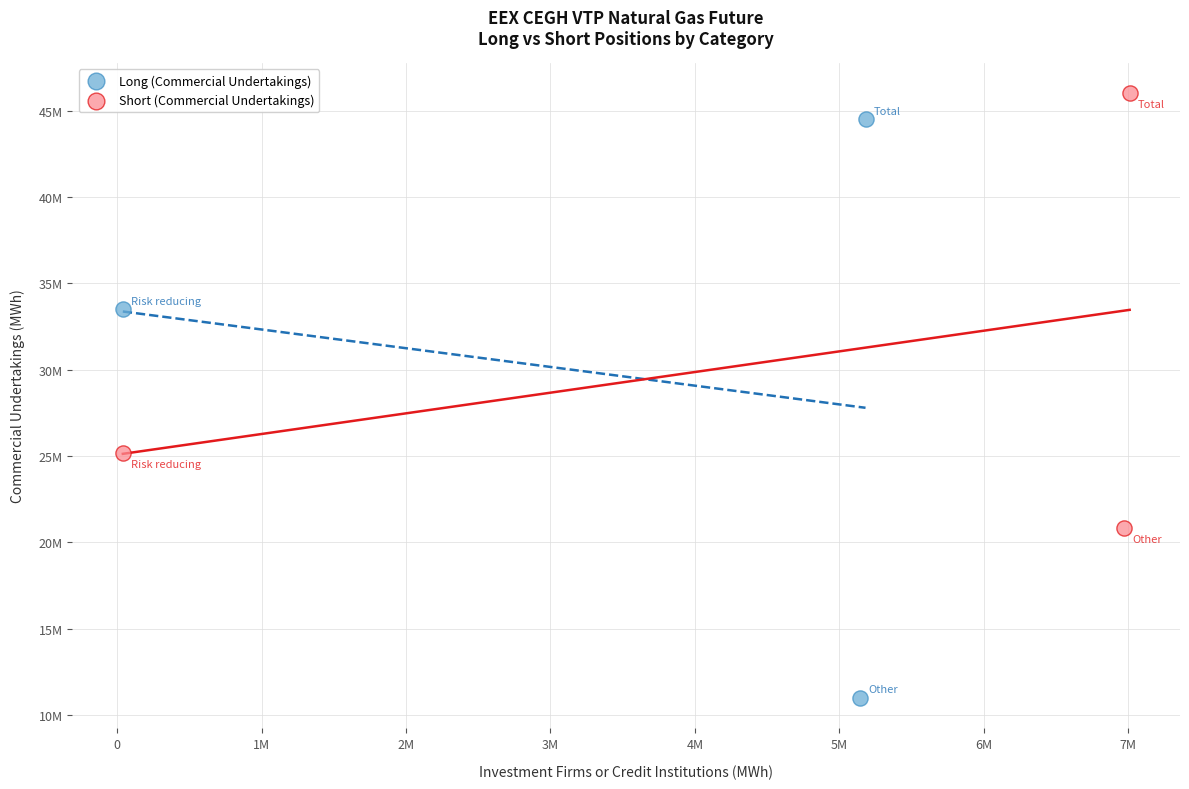

Which series has the widest spread of Y values?

Long (Commercial Undertakings)